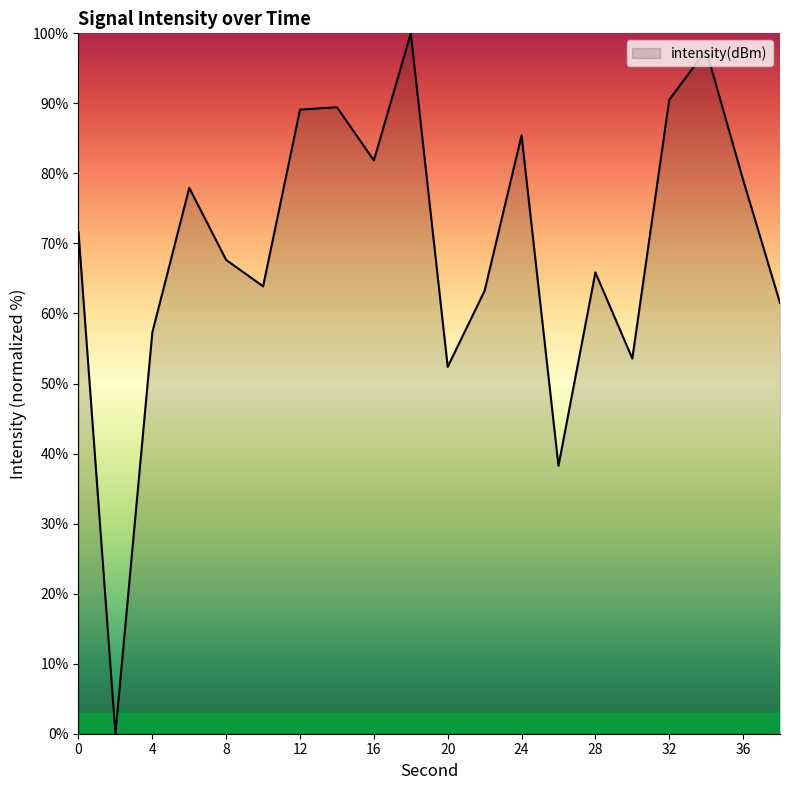

What is the difference between the maximum and minimum values?

100.0